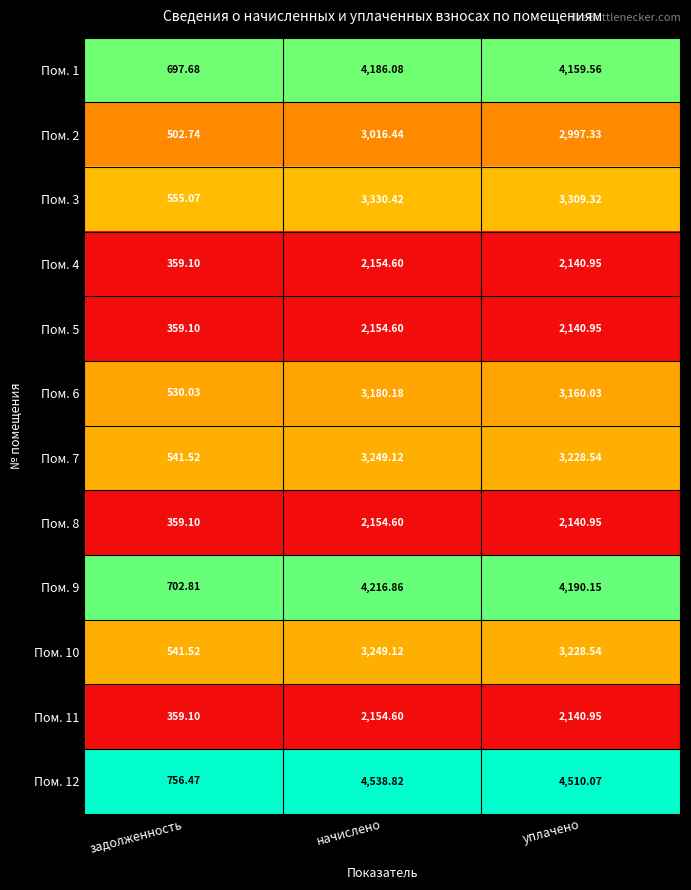

Where is Пом. 6 nearest to the value 1855?

уплачено